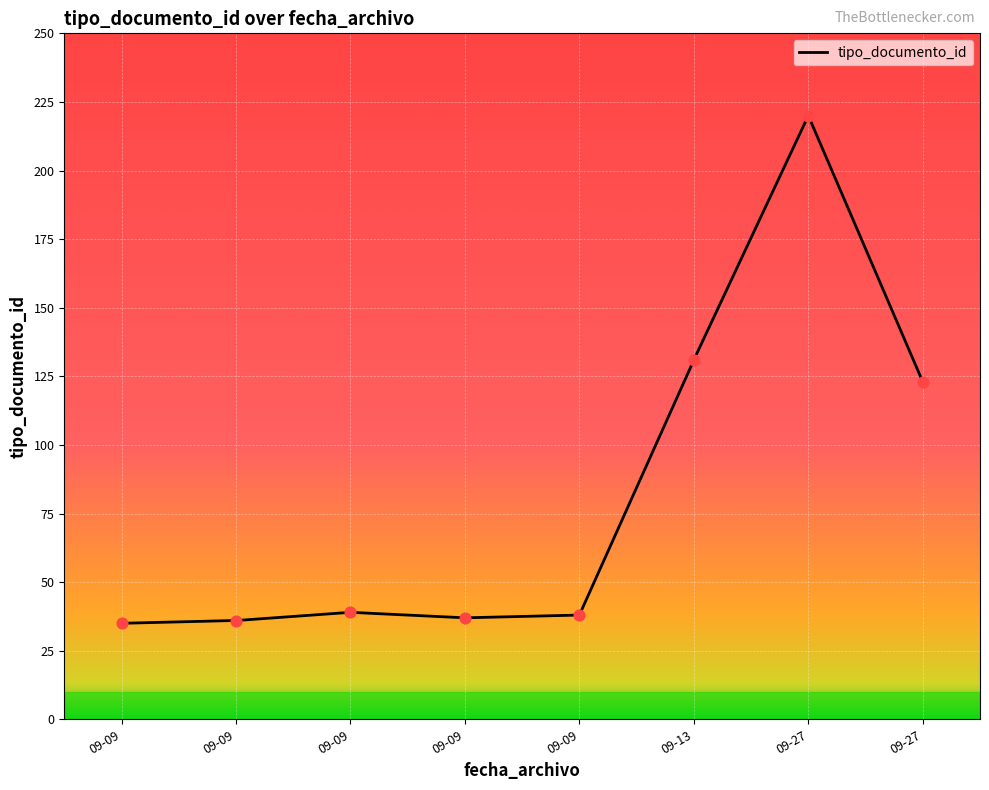

What is the smallest value displayed?

35.0